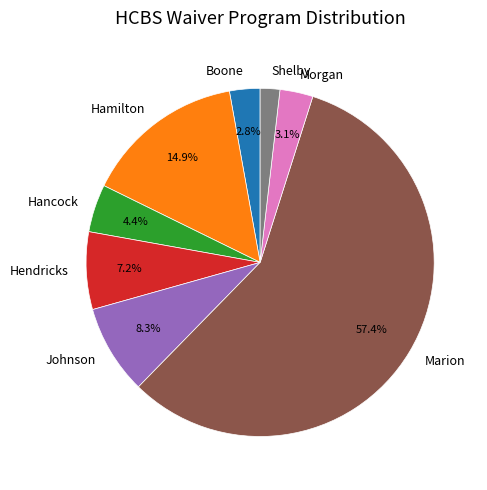

What percentage is NOT represented by Johnson?

91.7%